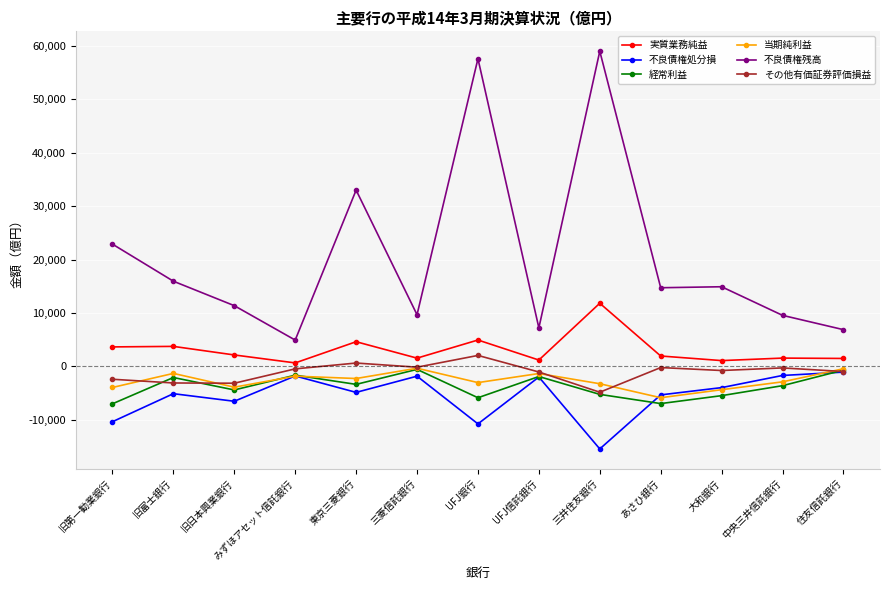

What is the maximum value for 経常利益?

-543